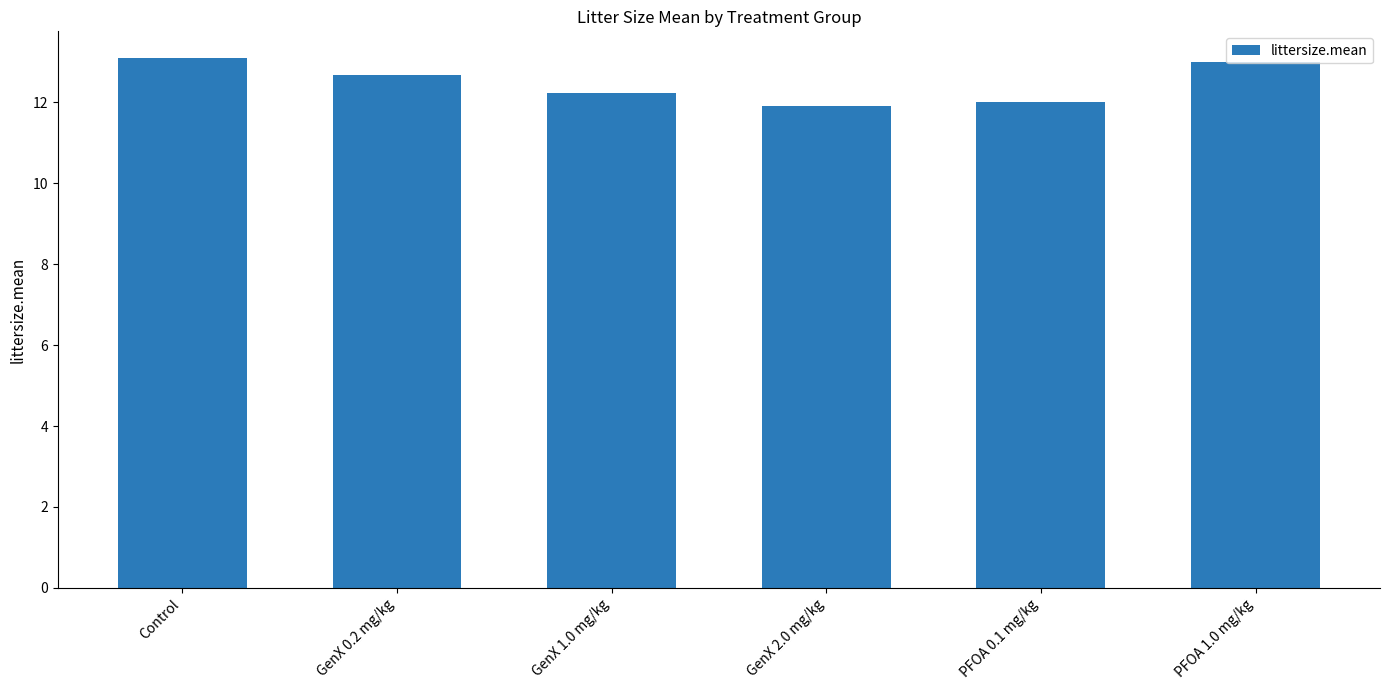

How many data points does each series have?

6